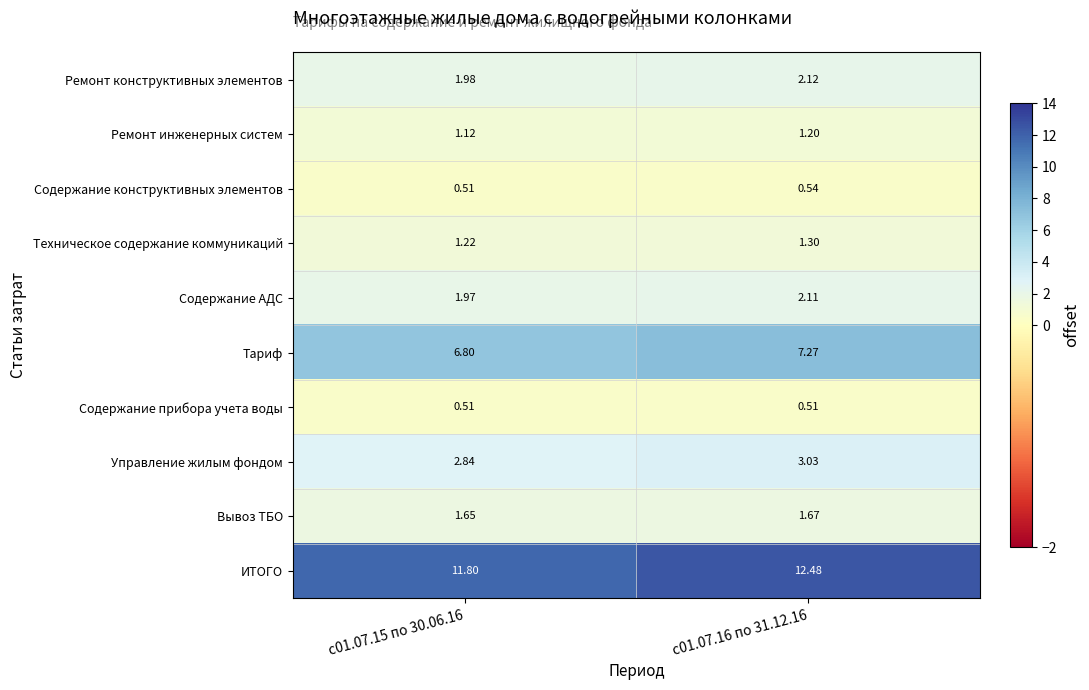

Which series has the largest total across all categories?

ИТОГО